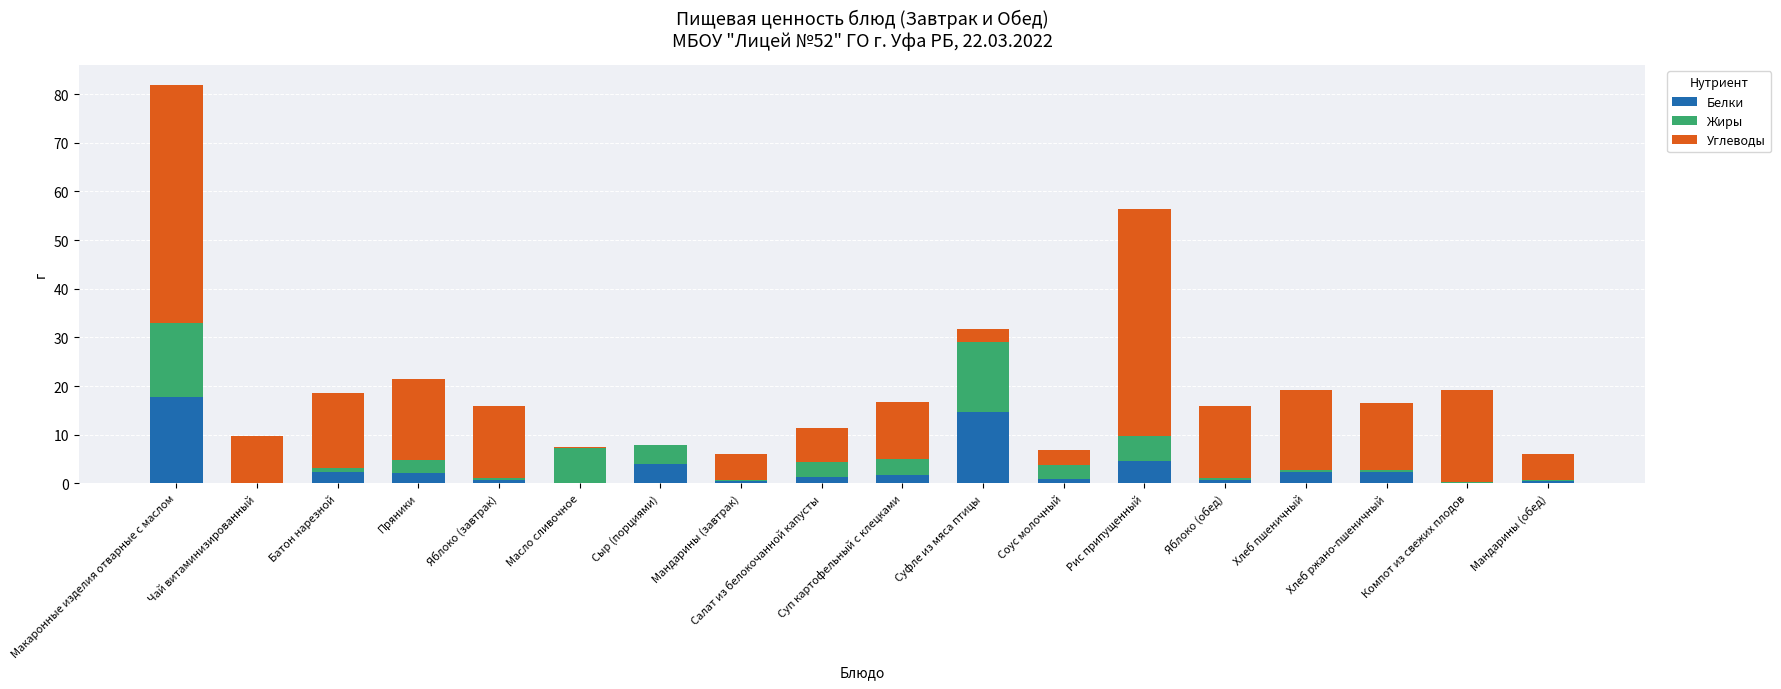

Is it true that Белки equals 2.2 at Батон нарезной?

True